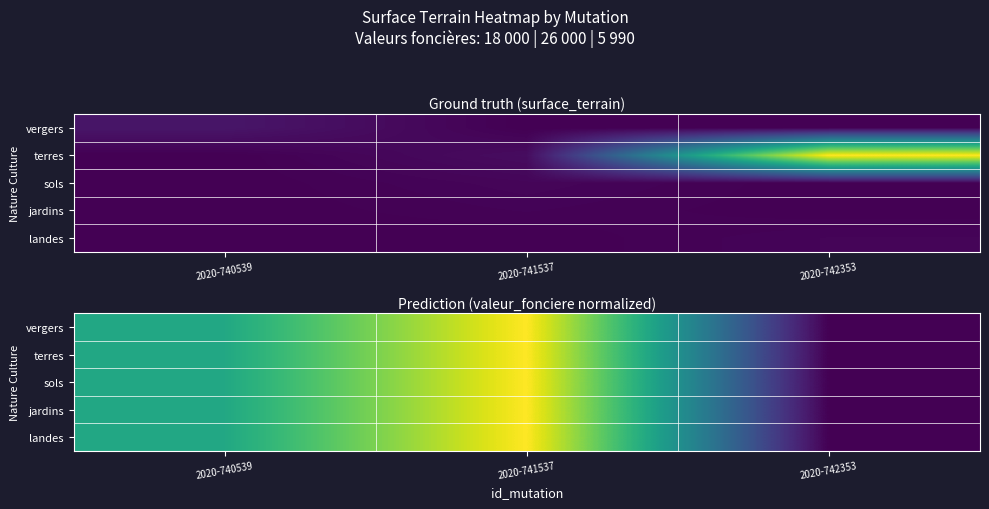

True or false: landes has a value of 33445.8 at 2020-741537.

False